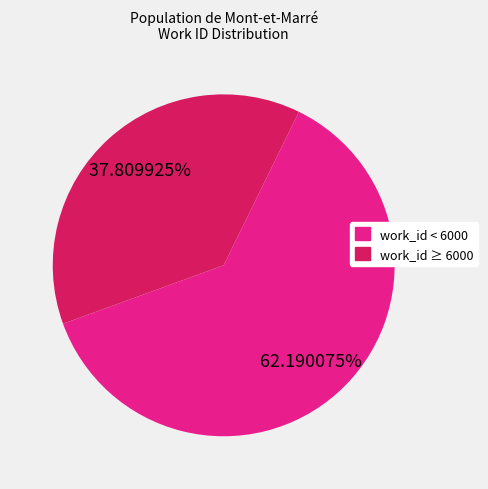

Is there a majority slice in this chart?

Yes